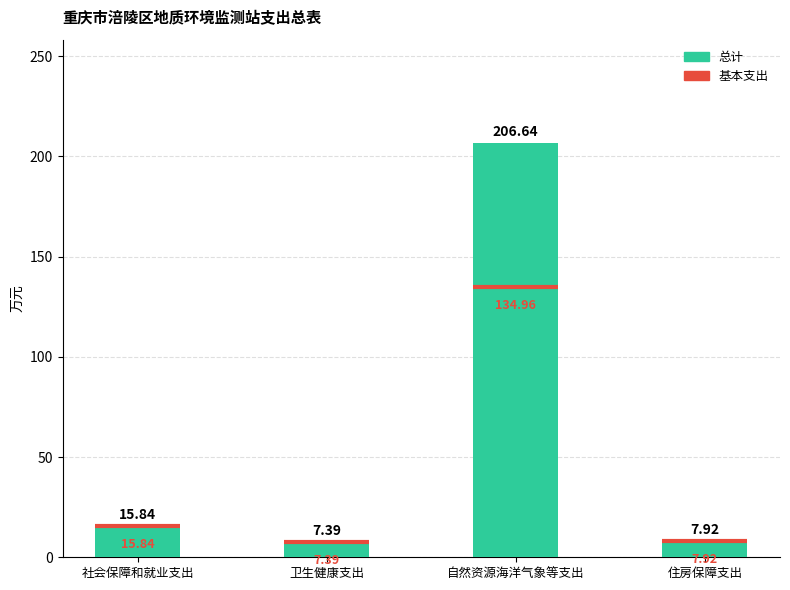

What is the label of the 2nd bar from the right?

自然资源海洋气象等支出